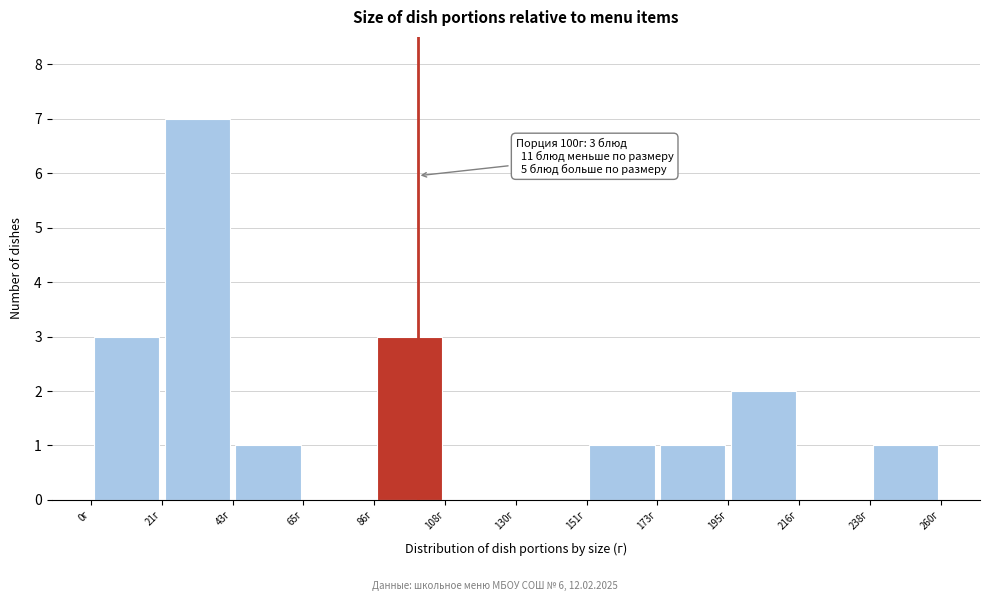

Over which range of the x-axis is the bar tallest?

20 to 45